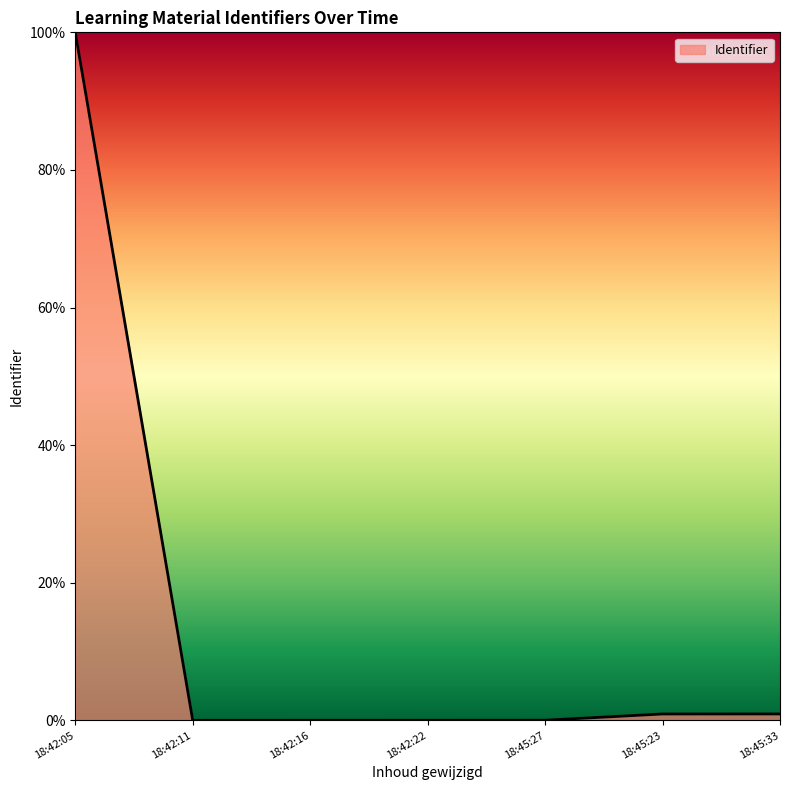

The value at 18:42:16 is 0.0. True or false?

True